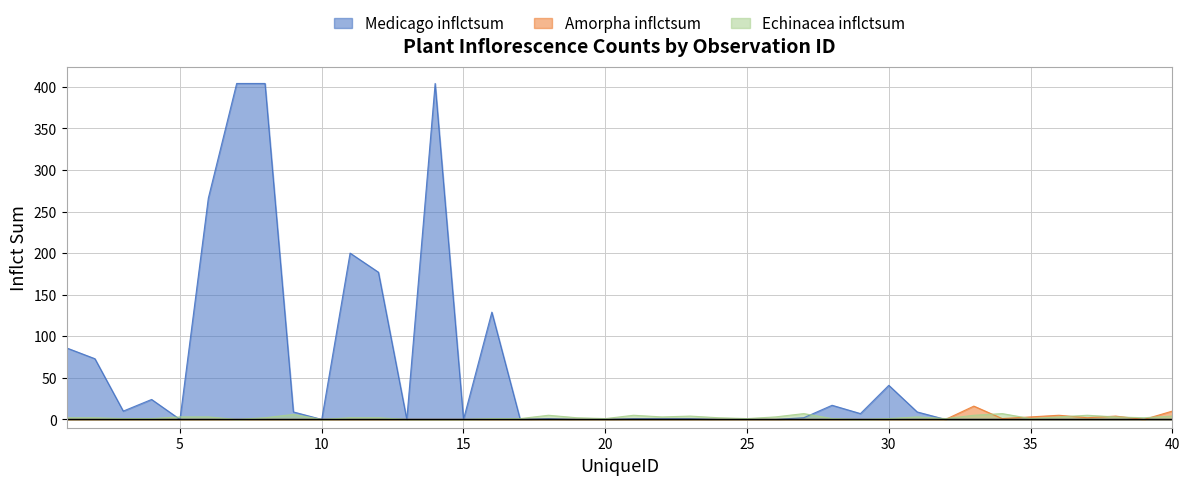

Which series changed the most between 13 and 23?

Echinacea inflctsum